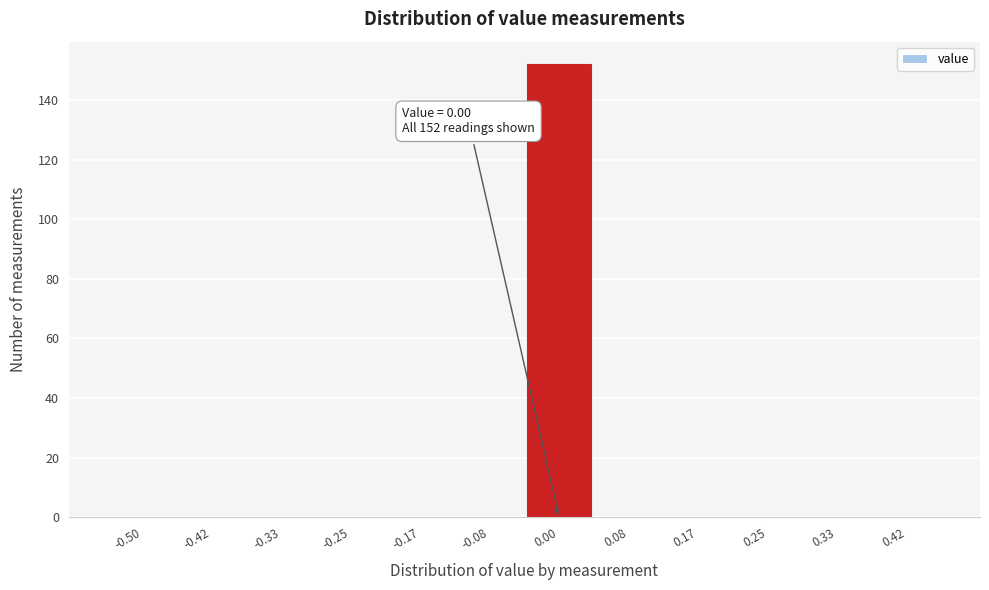

Reading left to right, what are all the values shown in this chart?

-0.50=0	-0.42=0	-0.33=0	-0.25=0	-0.17=0	-0.08=0	0.00=152	0.08=0	0.17=0	0.25=0	0.33=0	0.42=0